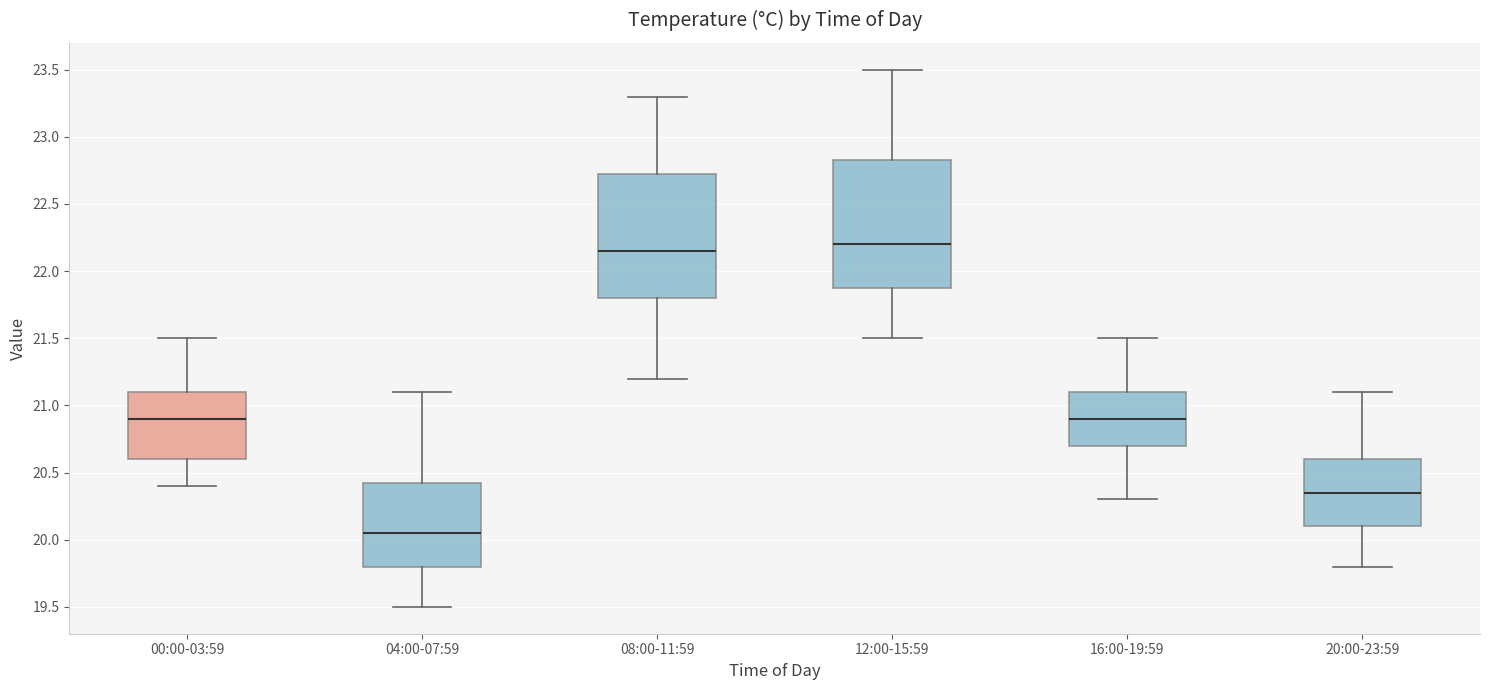

Reading left to right, transcribe this box plot: for each box, give where its median line is, the range the box spans, and where its two whiskers end, as read against the y-axis. The values are not printed on the chart, so give them approximately, as read against the axis.

00:00-03:59: median 20.90, box 20.60 to 21.10, whiskers 20.40 to 21.50
04:00-07:59: median 20.05, box 19.80 to 20.45, whiskers 19.50 to 21.10
08:00-11:59: median 22.15, box 21.80 to 22.75, whiskers 21.20 to 23.30
12:00-15:59: median 22.20, box 21.90 to 22.85, whiskers 21.50 to 23.50
16:00-19:59: median 20.90, box 20.70 to 21.10, whiskers 20.30 to 21.50
20:00-23:59: median 20.35, box 20.10 to 20.60, whiskers 19.80 to 21.10